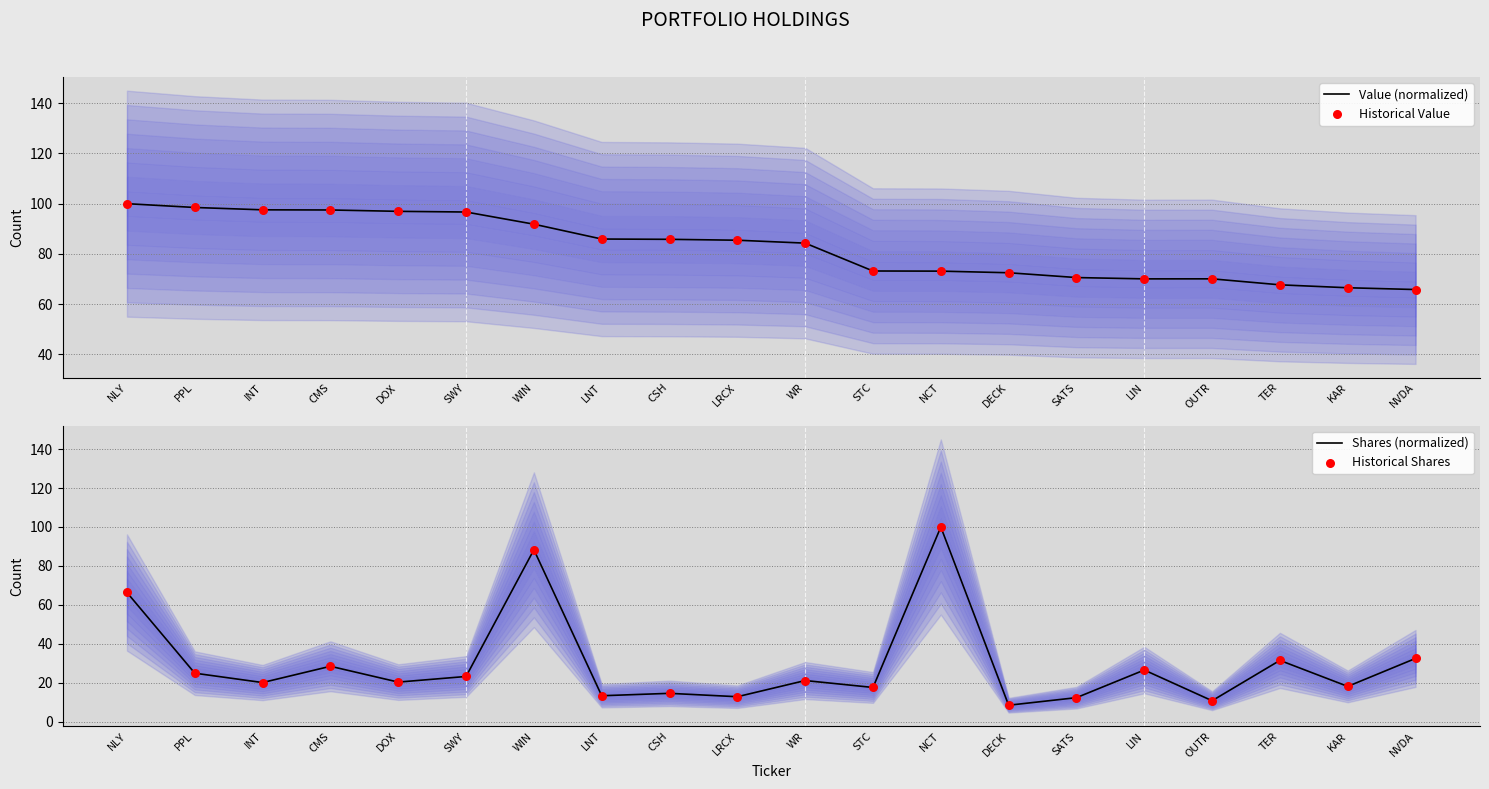

What are all the series names shown in the legend?

Value (normalized), Historical Value, Shares (normalized), Historical Shares